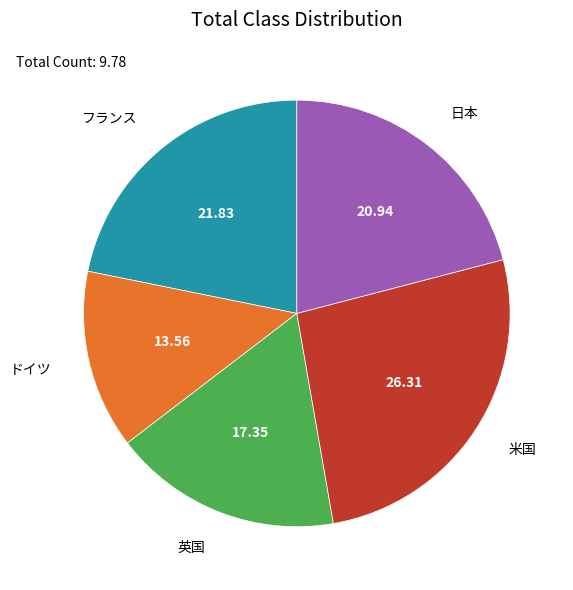

Rank the categories by value from lowest to highest.

ドイツ, 英国, 日本, フランス, 米国